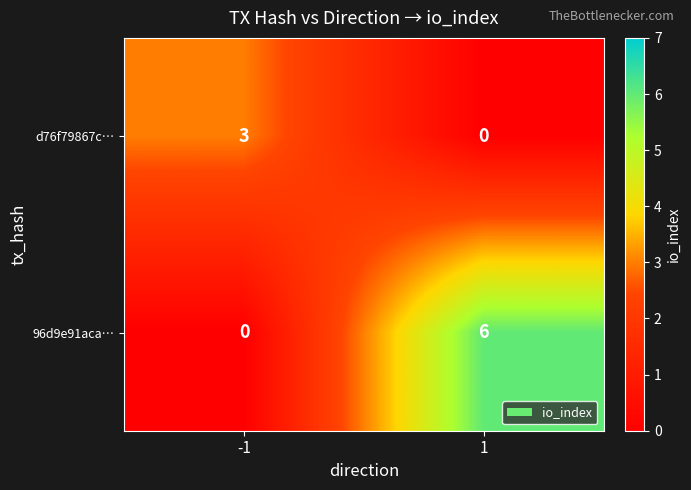

List the series in order of their peak value, highest first.

96d9e91aca…, d76f79867c…